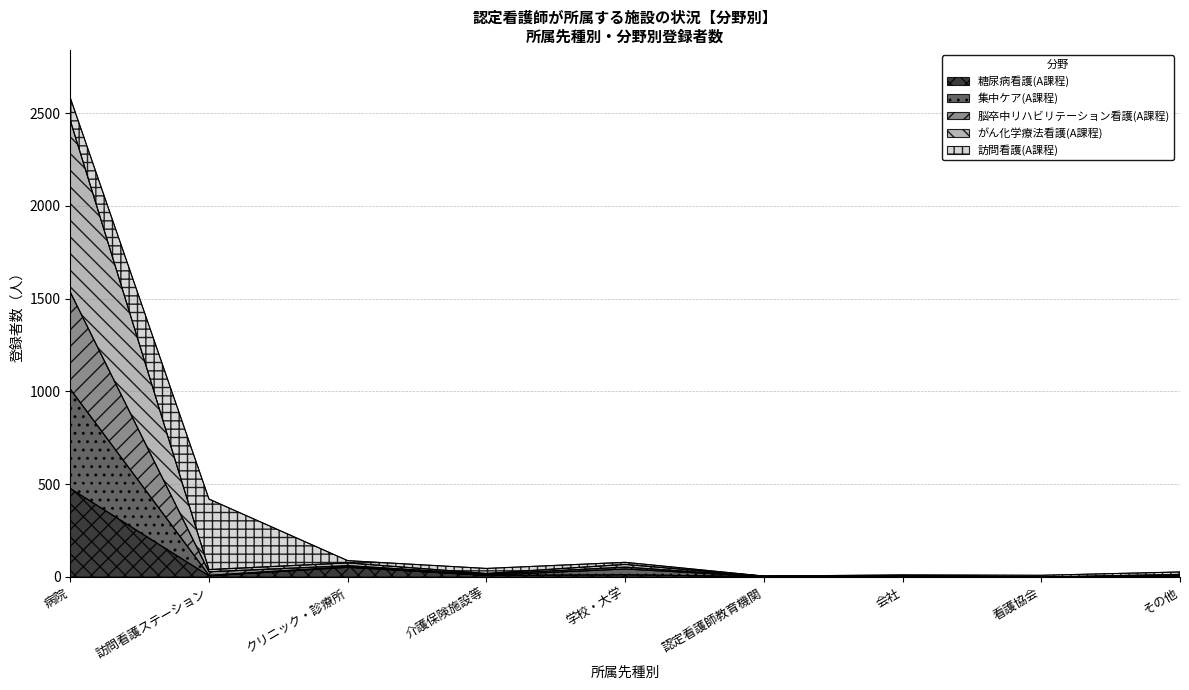

Which category has the highest value across all series?

病院